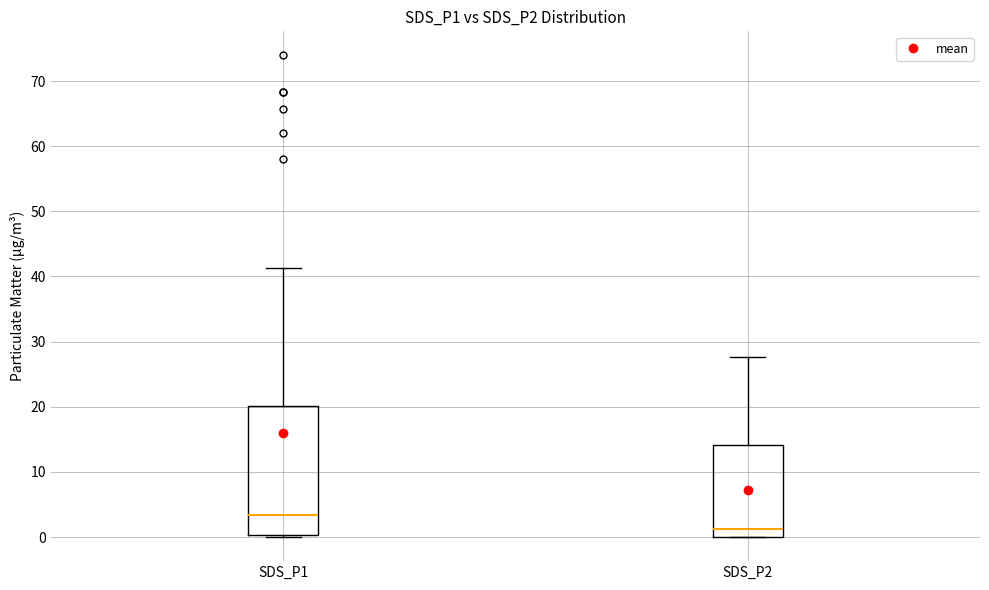

Which box has the highest median line?

SDS_P1